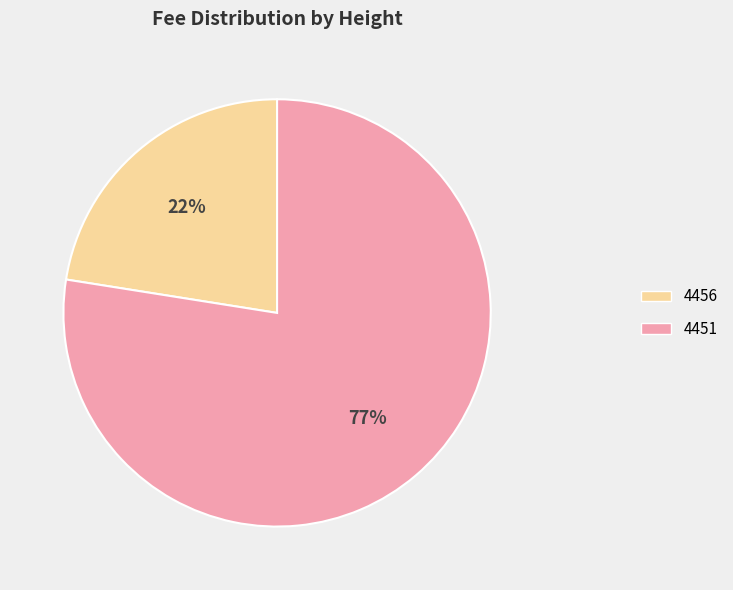

The 4451 slice represents 64% of the pie. True or false?

False